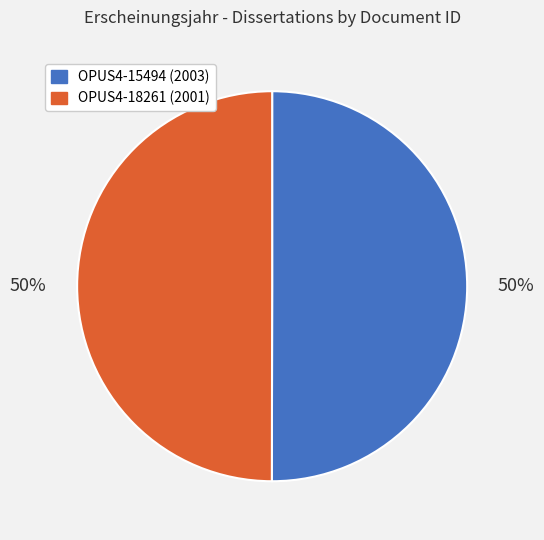

To the nearest percent, what is the average slice percentage?

50%